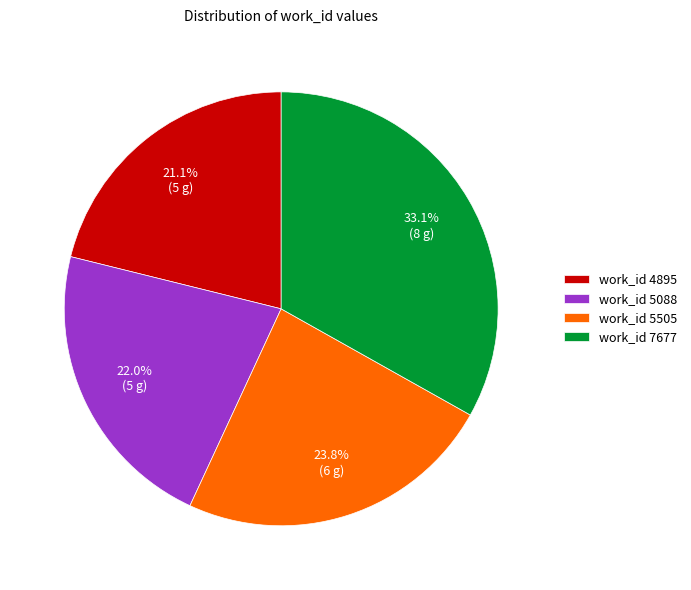

Is there a majority slice in this chart?

No